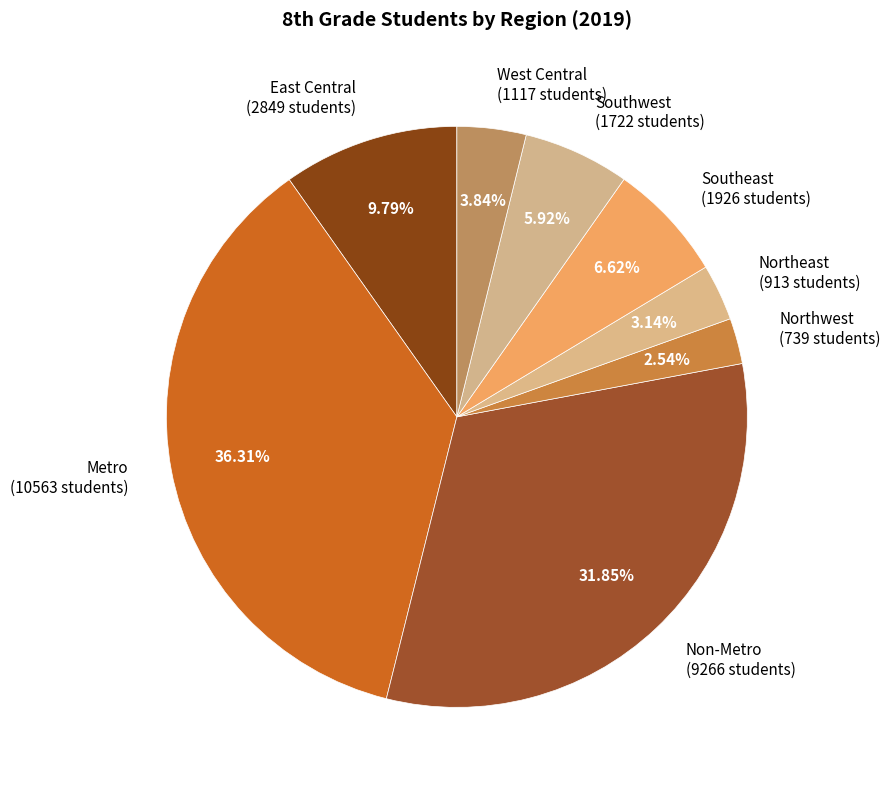

Is there a majority slice in this chart?

No